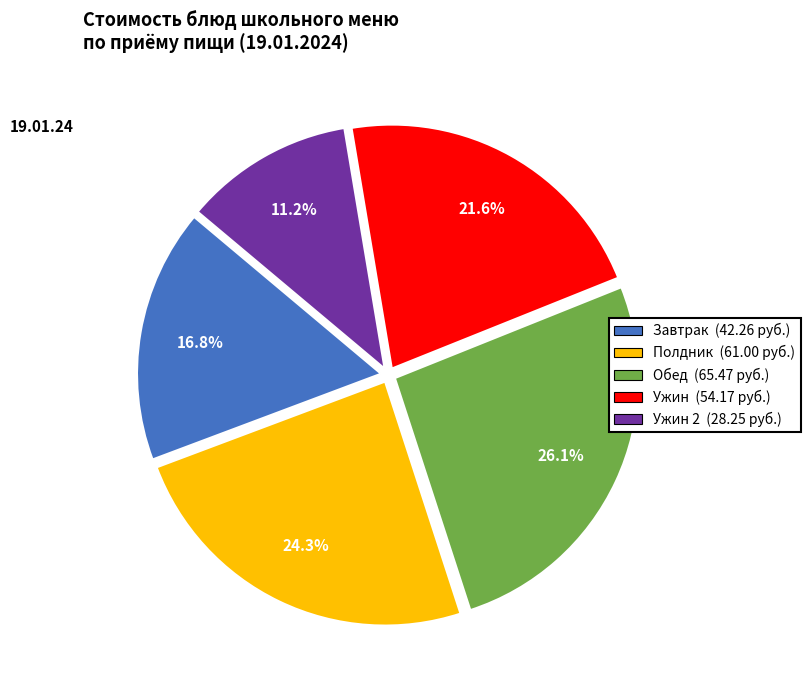

Does any single category account for the majority?

No